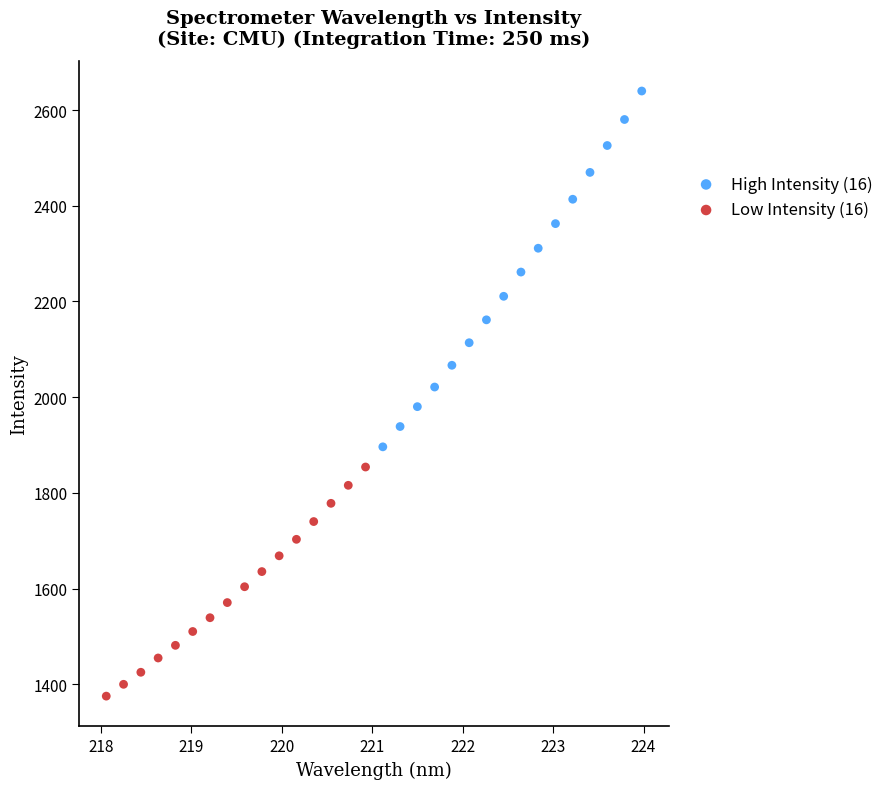

What are all the series names shown in the legend?

High Intensity (16), Low Intensity (16)